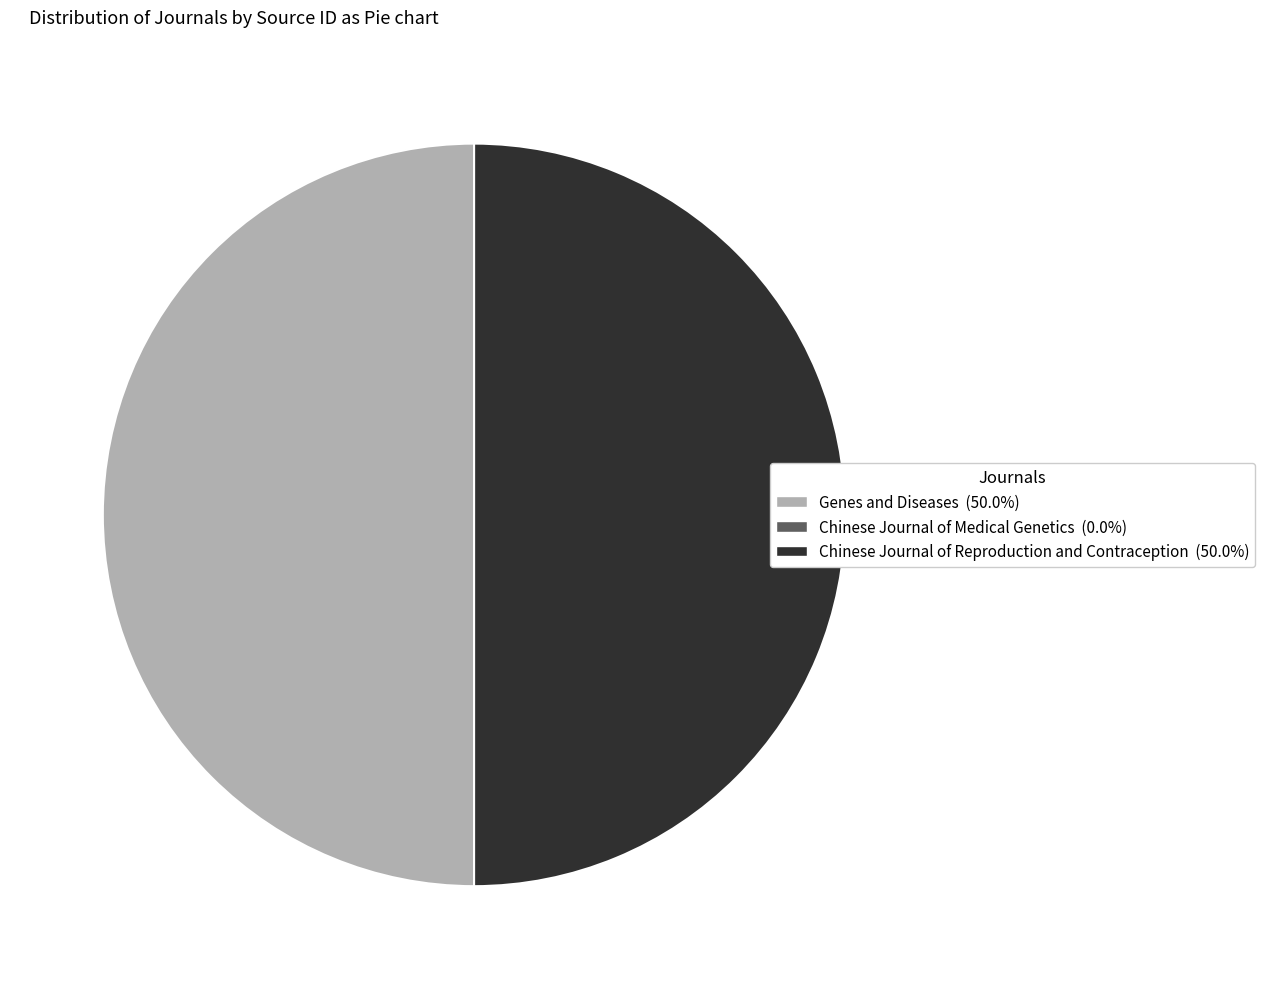

What is the ratio of the value at Chinese Journal of Reproduction and Contraception (50.0%) to the value at Genes and Diseases (50.0%)?

1.0